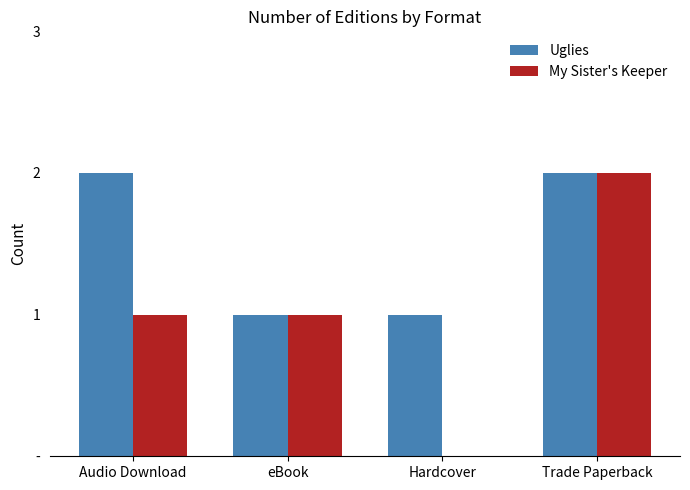

Does the chart contain stacked bars?

No